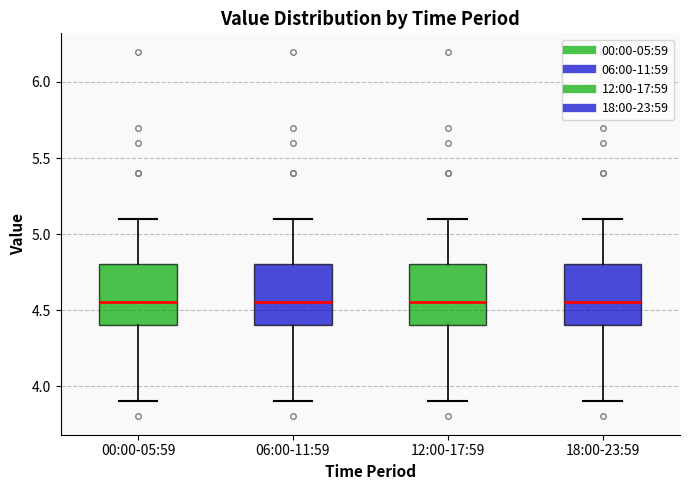

Where does the median line of the box for 12:00-17:59 sit on the y-axis? The values are not printed on the chart, so give them approximately, as read against the axis.

4.55